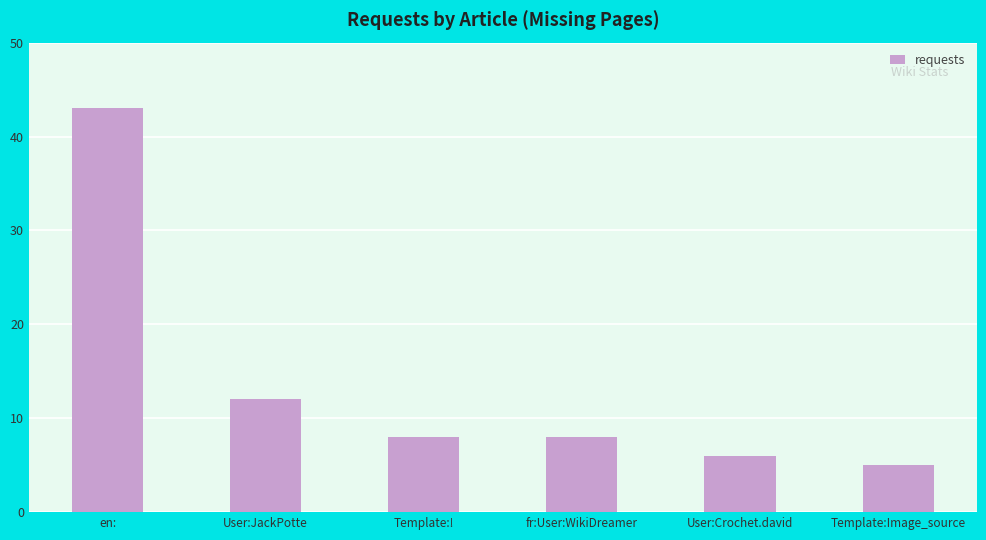

What is the approximate value at en:, to the nearest 10?

40